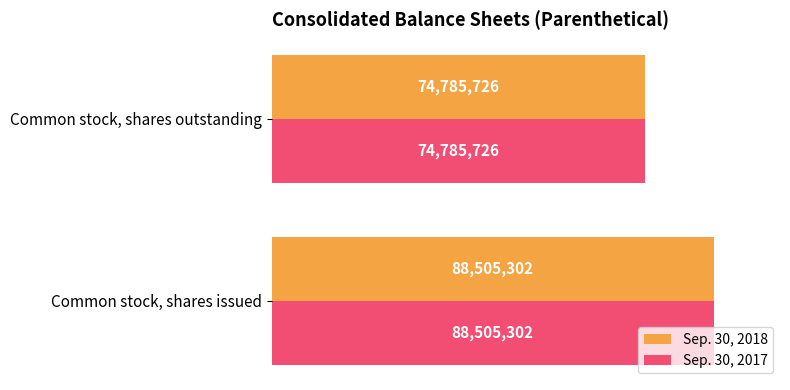

What are all the series names shown in the legend?

Sep. 30, 2018, Sep. 30, 2017